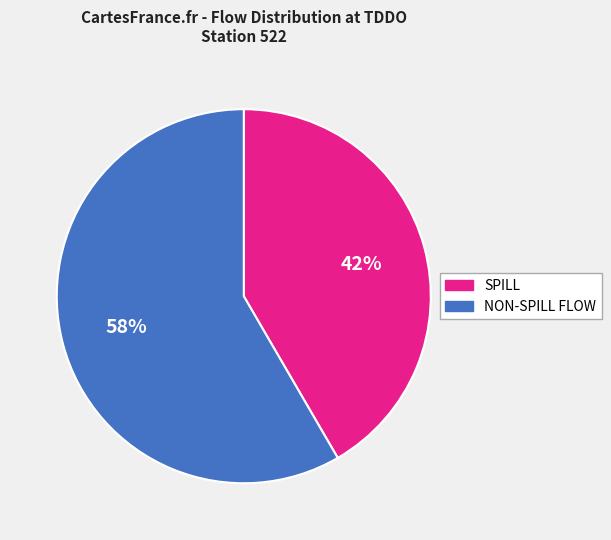

Is there a majority slice in this chart?

Yes